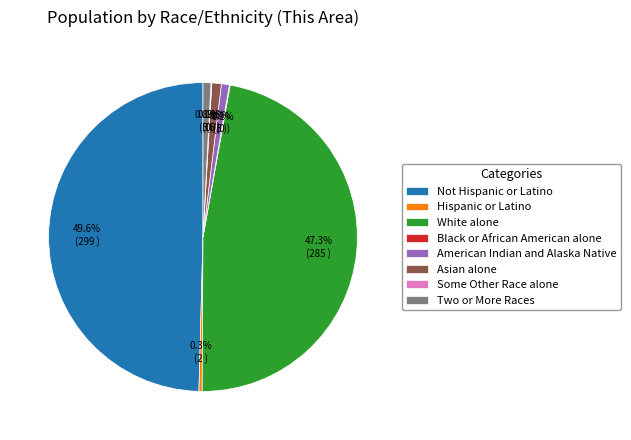

How much of the chart is everything except White alone?

52.7%